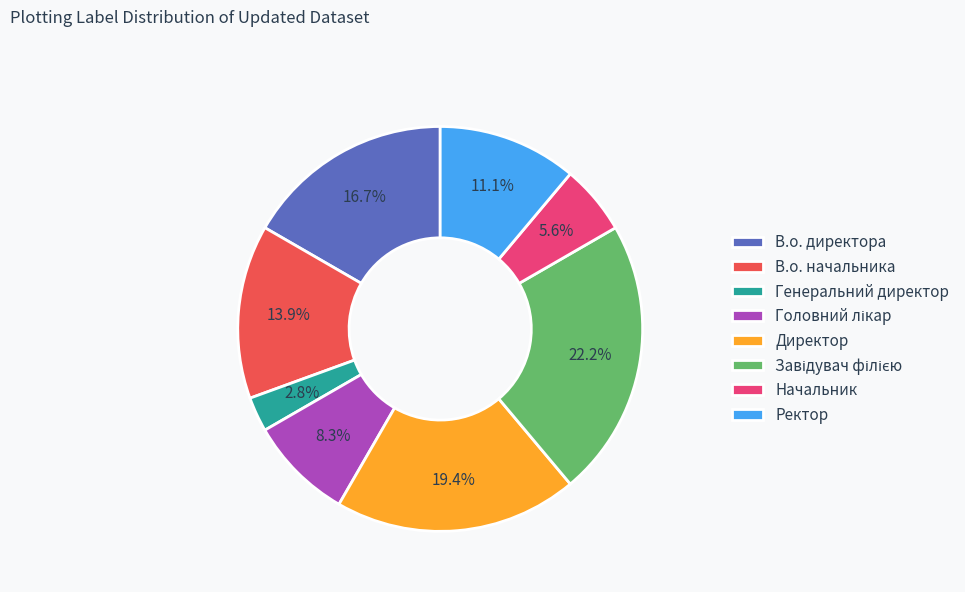

What is the smallest slice in the pie chart?

Генеральний директор